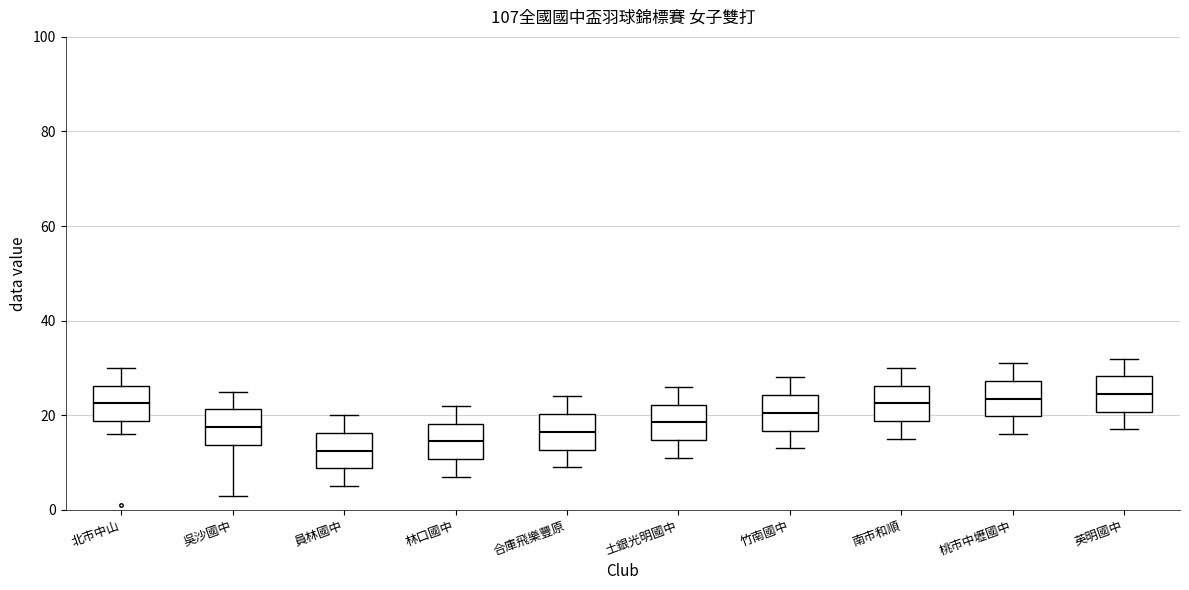

Reading left to right, transcribe this box plot: for each box, give where its median line is, the range the box spans, and where its two whiskers end, as read against the y-axis. The values are not printed on the chart, so give them approximately, as read against the axis.

北市中山: median 22, box 18 to 26, whiskers 16 to 30
吳沙國中: median 18, box 14 to 22, whiskers 4 to 26
員林國中: median 12, box 8 to 16, whiskers 6 to 20
林口國中: median 14, box 10 to 18, whiskers 8 to 22
合庫飛樂豐原: median 16, box 12 to 20, whiskers 10 to 24
土銀光明國中: median 18, box 14 to 22, whiskers 12 to 26
竹南國中: median 20, box 16 to 24, whiskers 14 to 28
南市和順: median 22, box 18 to 26, whiskers 16 to 30
桃市中壢國中: median 24, box 20 to 28, whiskers 16 to 32
英明國中: median 24, box 20 to 28, whiskers 18 to 32